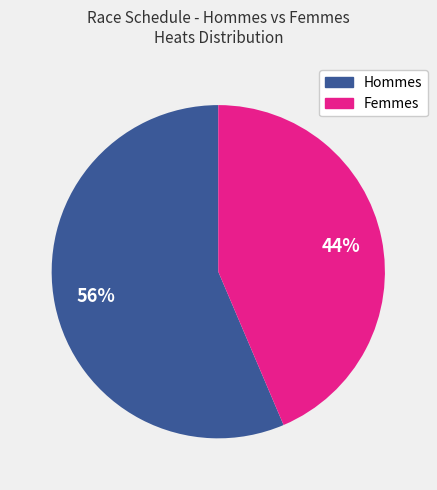

To the nearest percent, what is the average slice percentage?

50%